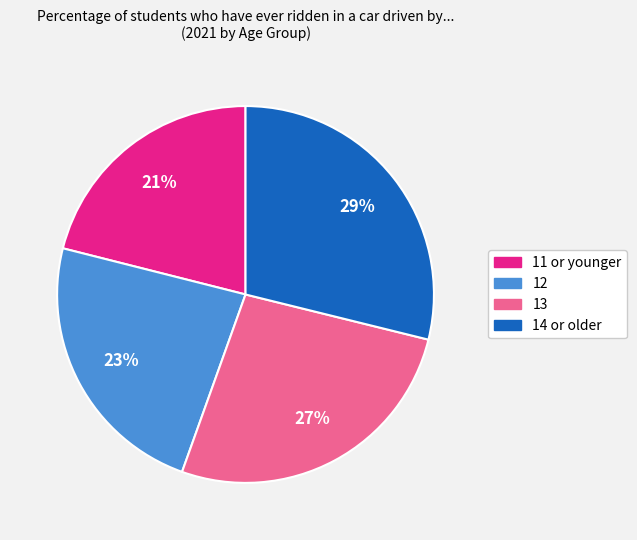

How many segments does this pie chart have?

4